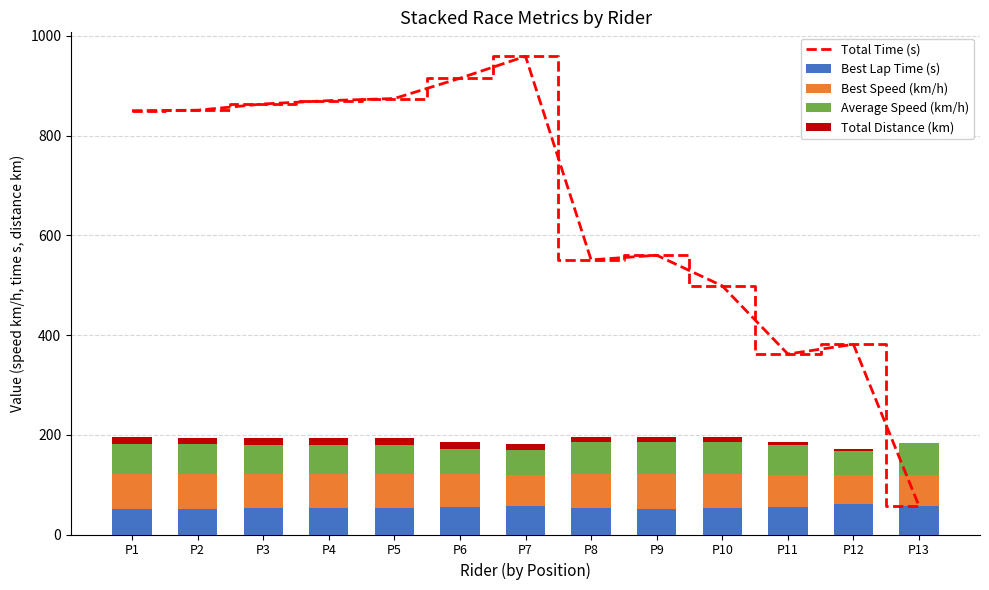

Read the Best Speed (km/h) value at P12.

58.4